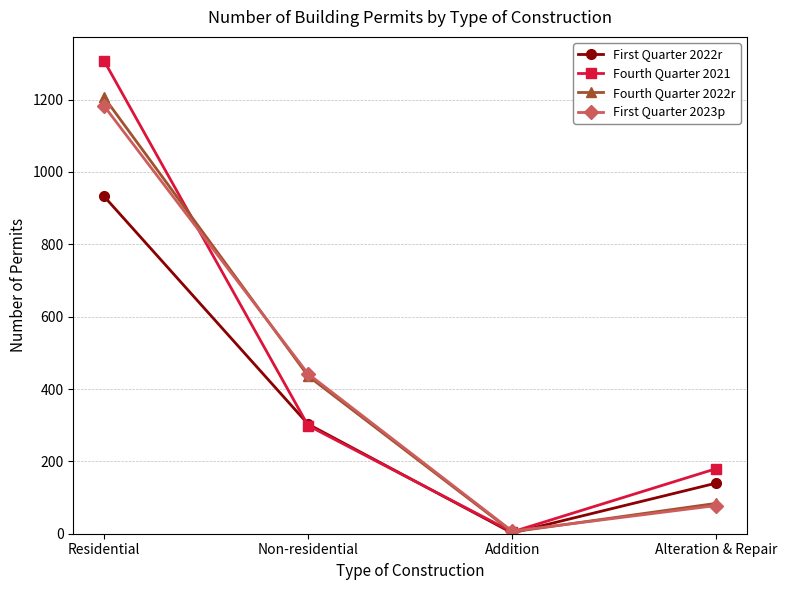

At which category does First Quarter 2023p reach its first local valley?

Addition